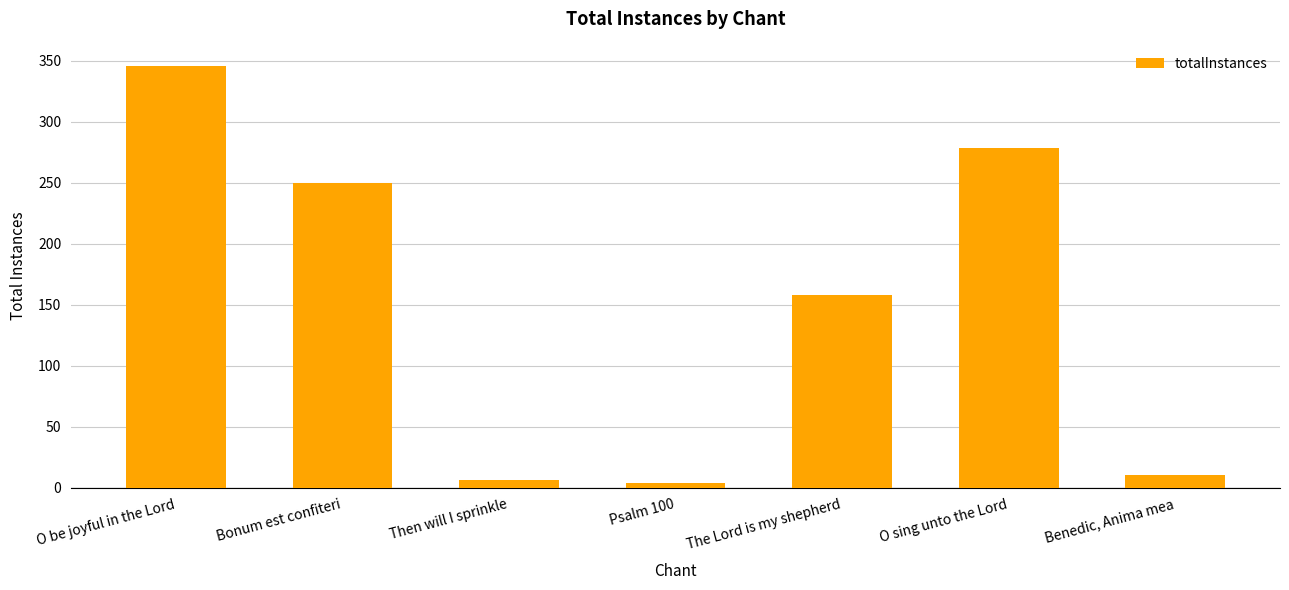

Rank the categories by value from lowest to highest.

Psalm 100, Then will I sprinkle, Benedic, Anima mea, The Lord is my shepherd, Bonum est confiteri, O sing unto the Lord, O be joyful in the Lord